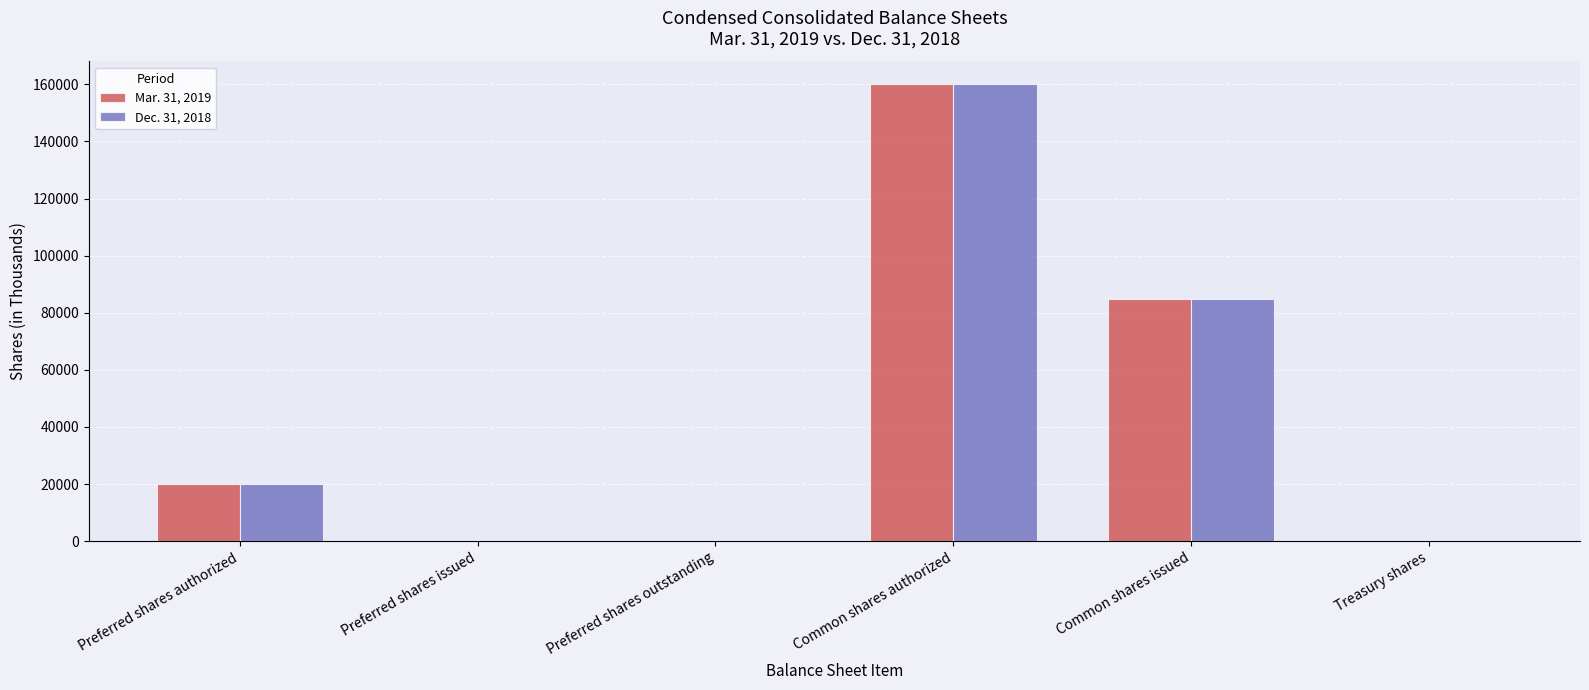

What is the greatest value displayed?

160000